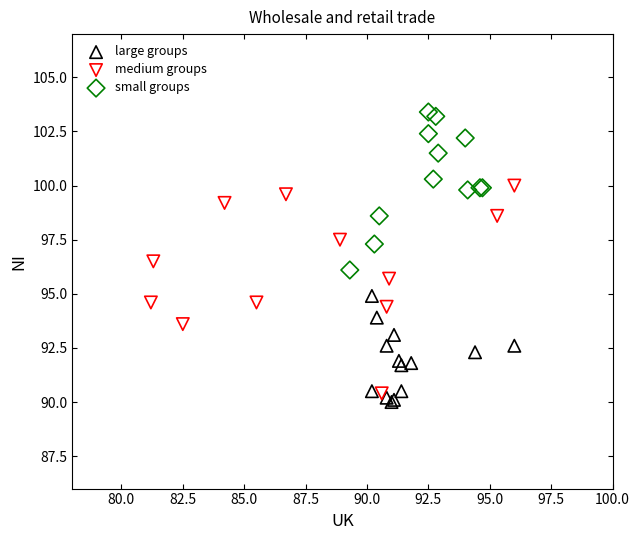

Which series contains the highest Y value?

small groups